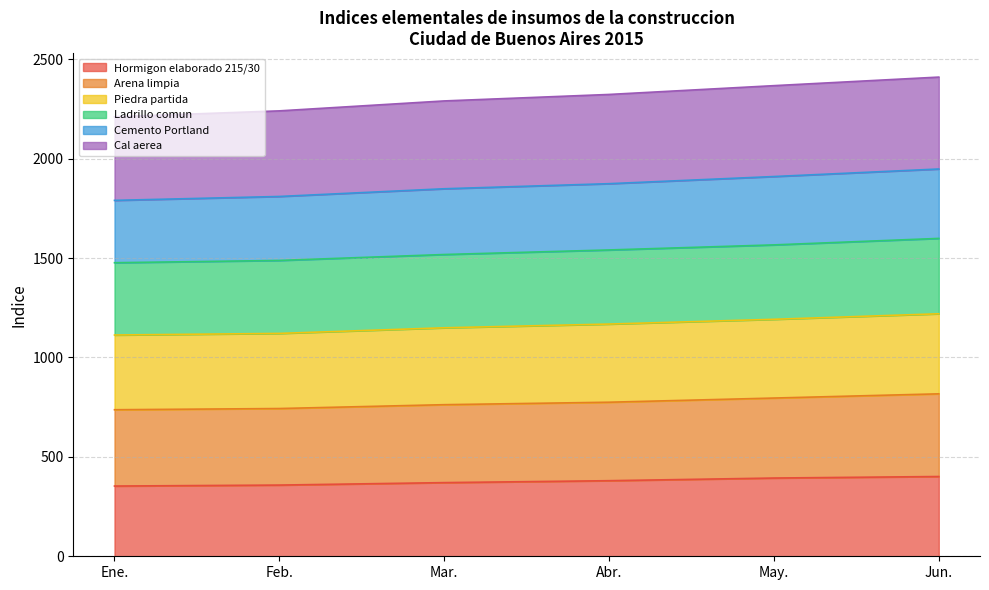

Between Mar. and Abr., which is larger?

Abr.